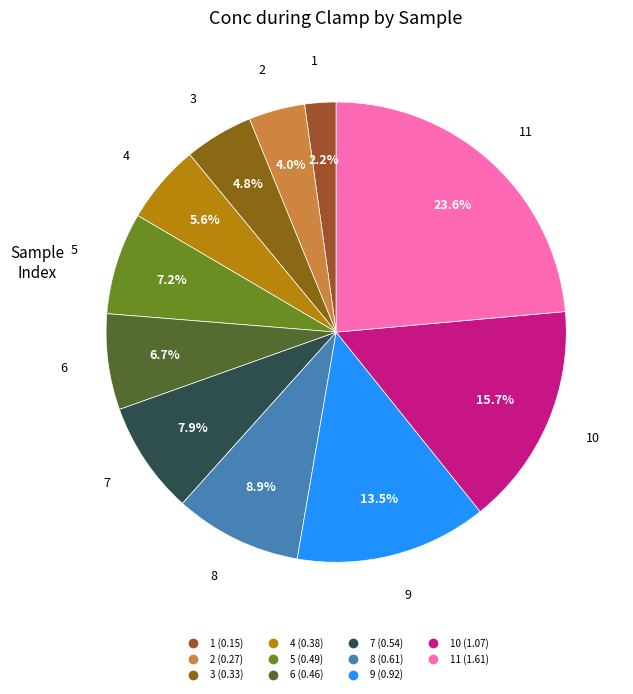

How many segments does this pie chart have?

11